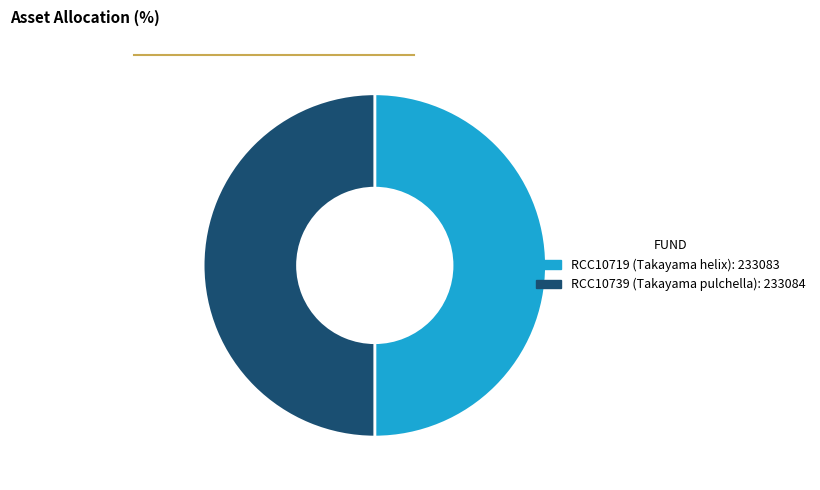

Is it true that RCC10739 is 50% of the pie?

True